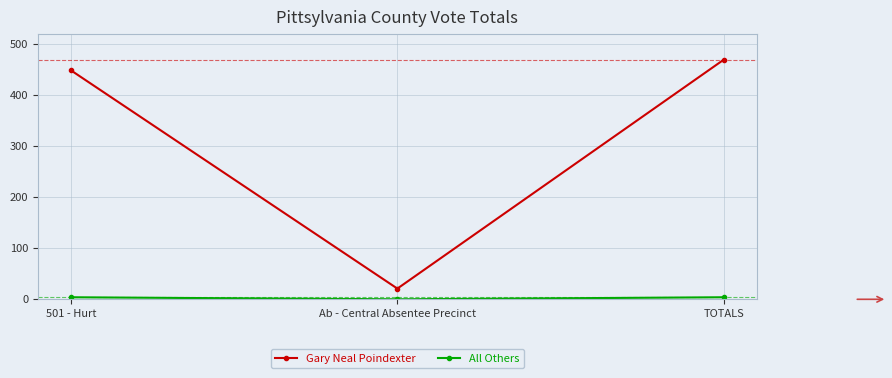

What is the greatest value displayed?

470